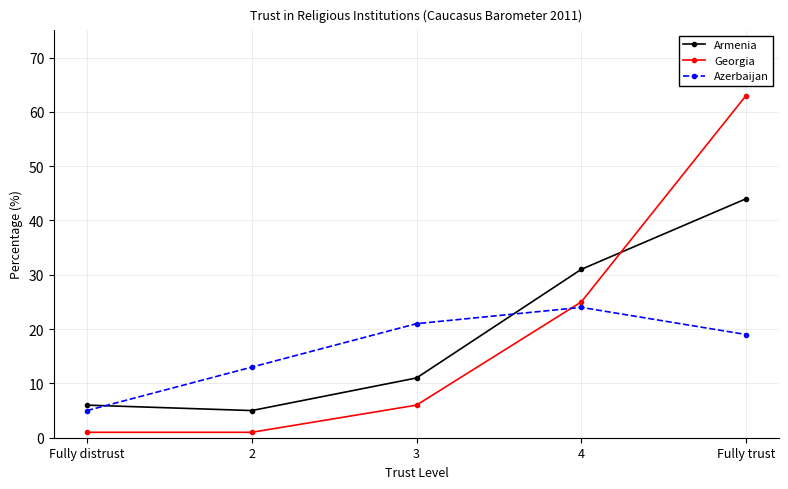

Where do Armenia and Georgia first cross each other?

4 and Fully trust